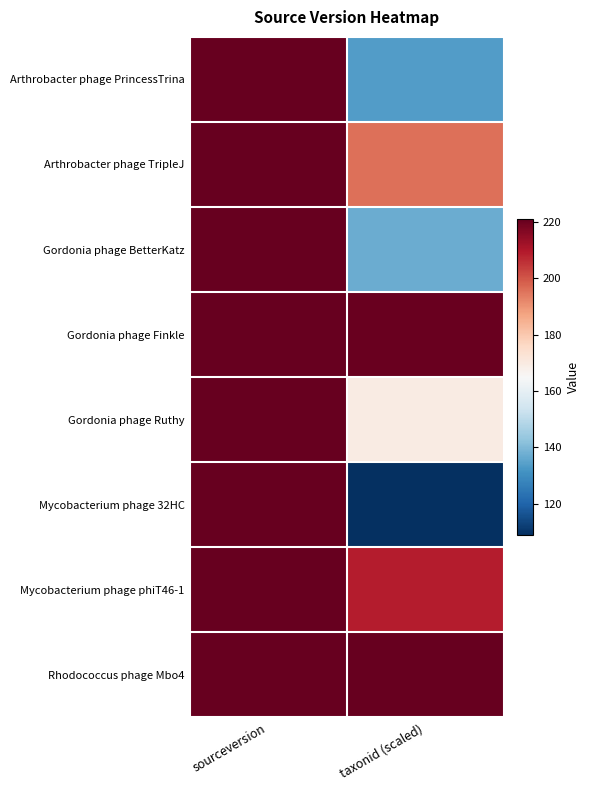

How many data points does each series have?

2